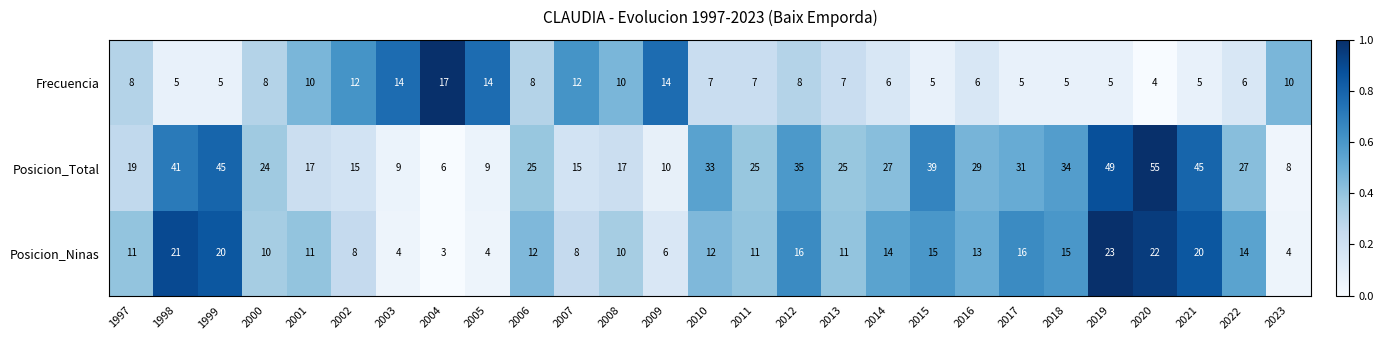

Between 2000 and 2001, which series saw the biggest shift?

Posicion_Total